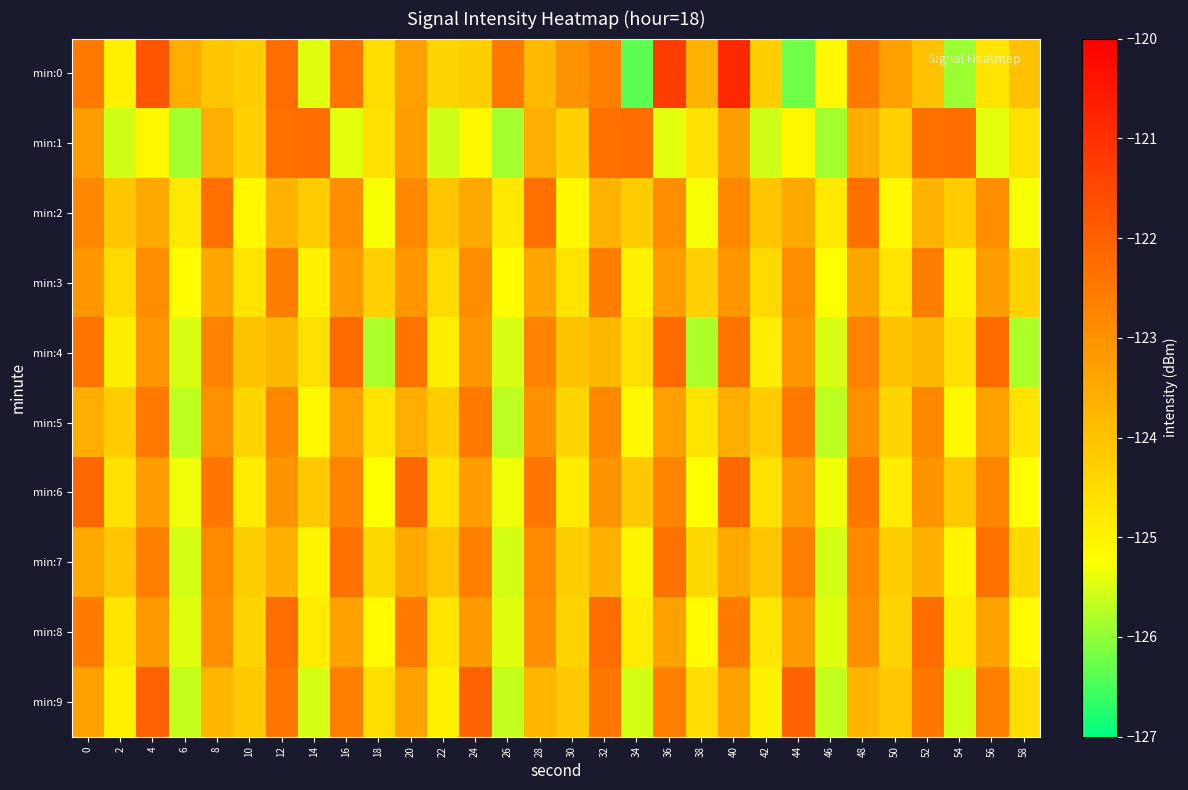

What is the maximum value shown in the chart?

-120.8